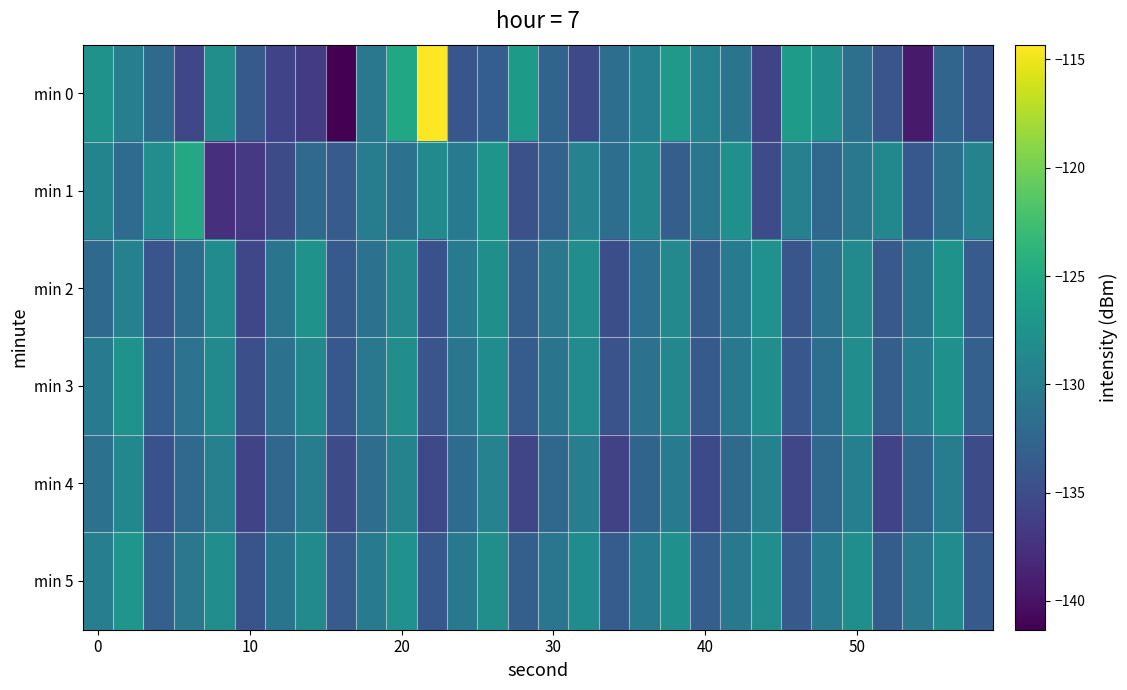

Which category has the highest value across all series?

11